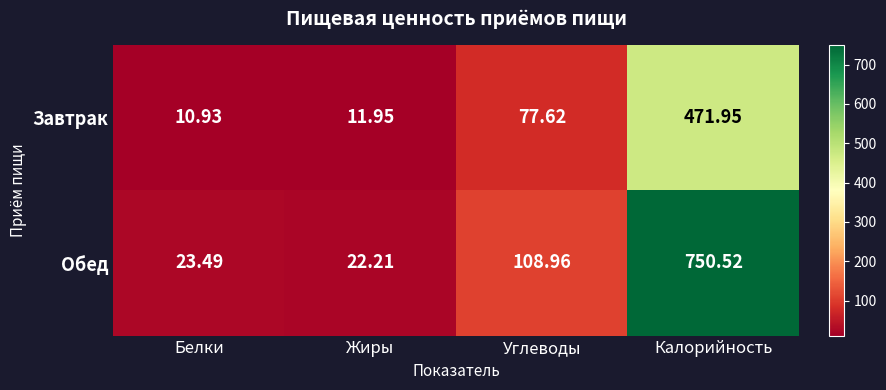

List the series in order of their peak value, lowest first.

Завтрак, Обед